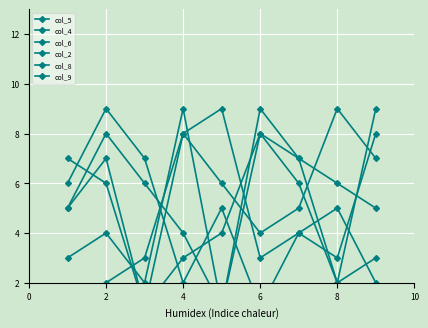

List the series in order of their peak value, highest first.

col_5, col_4, col_6, col_2, col_8, col_9